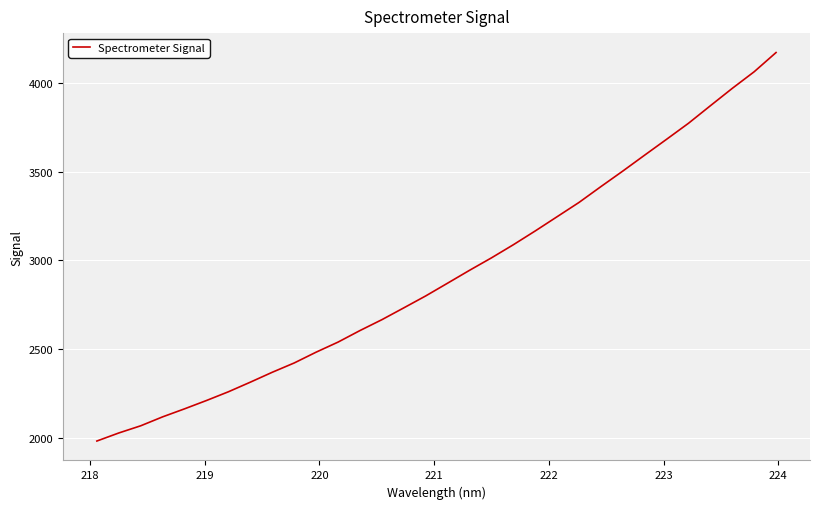

How many categories are shown in the chart?

32